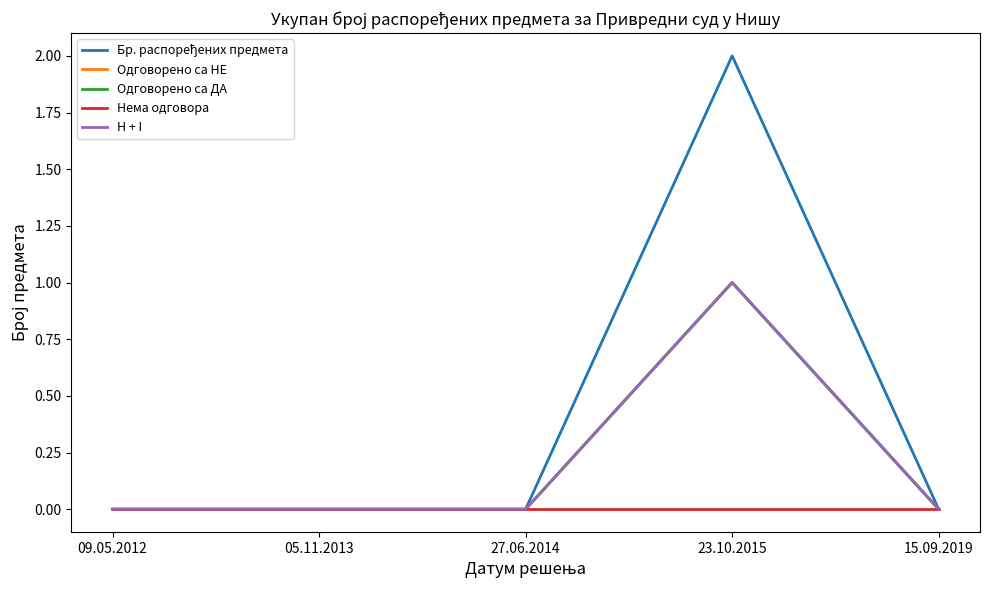

Does the chart display data point markers on the line(s)?

No